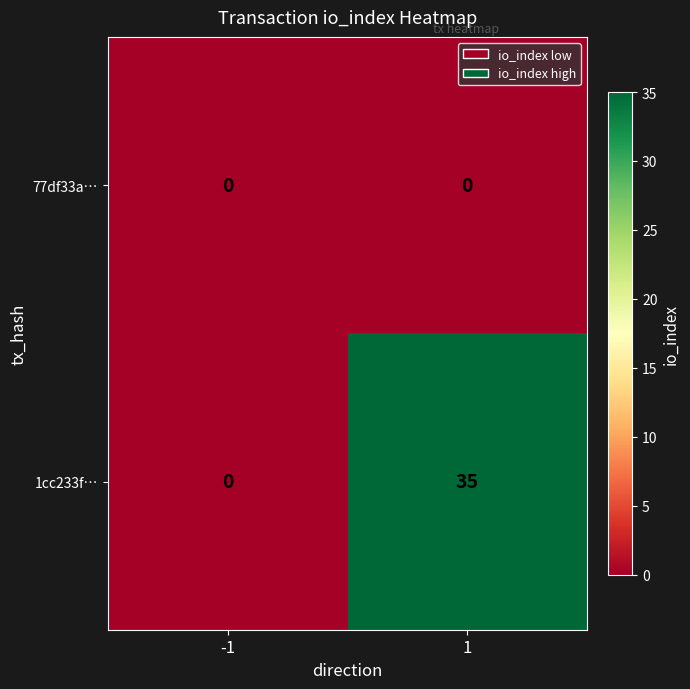

Rank the series by their average value, from highest to lowest.

1cc233f…, 77df33a…